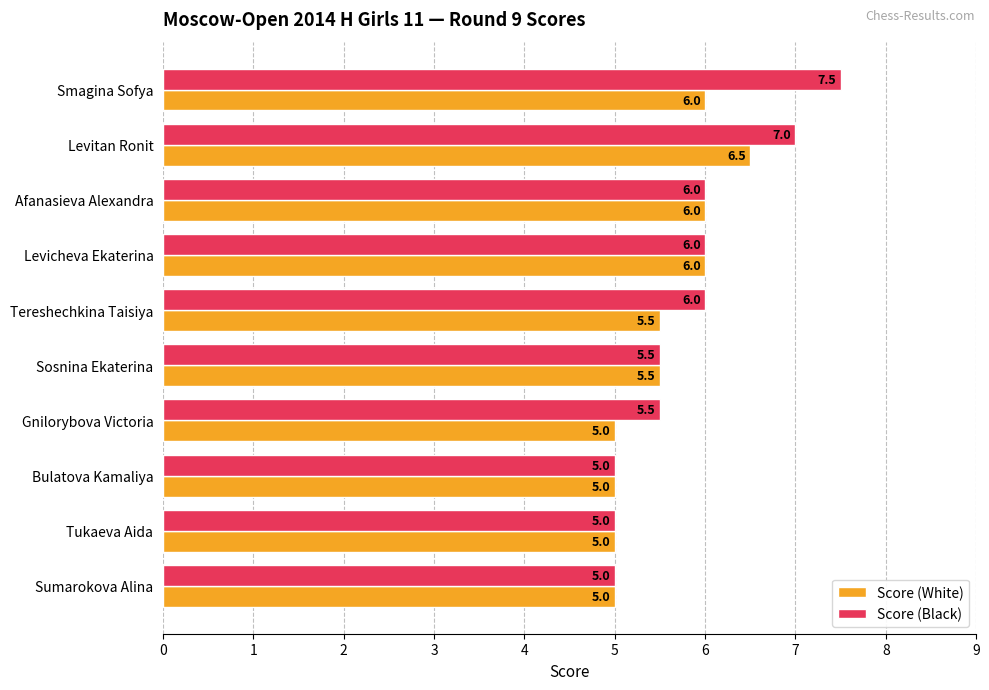

Rank the series at Levitan Ronit from highest to lowest value.

Score (Black), Score (White)